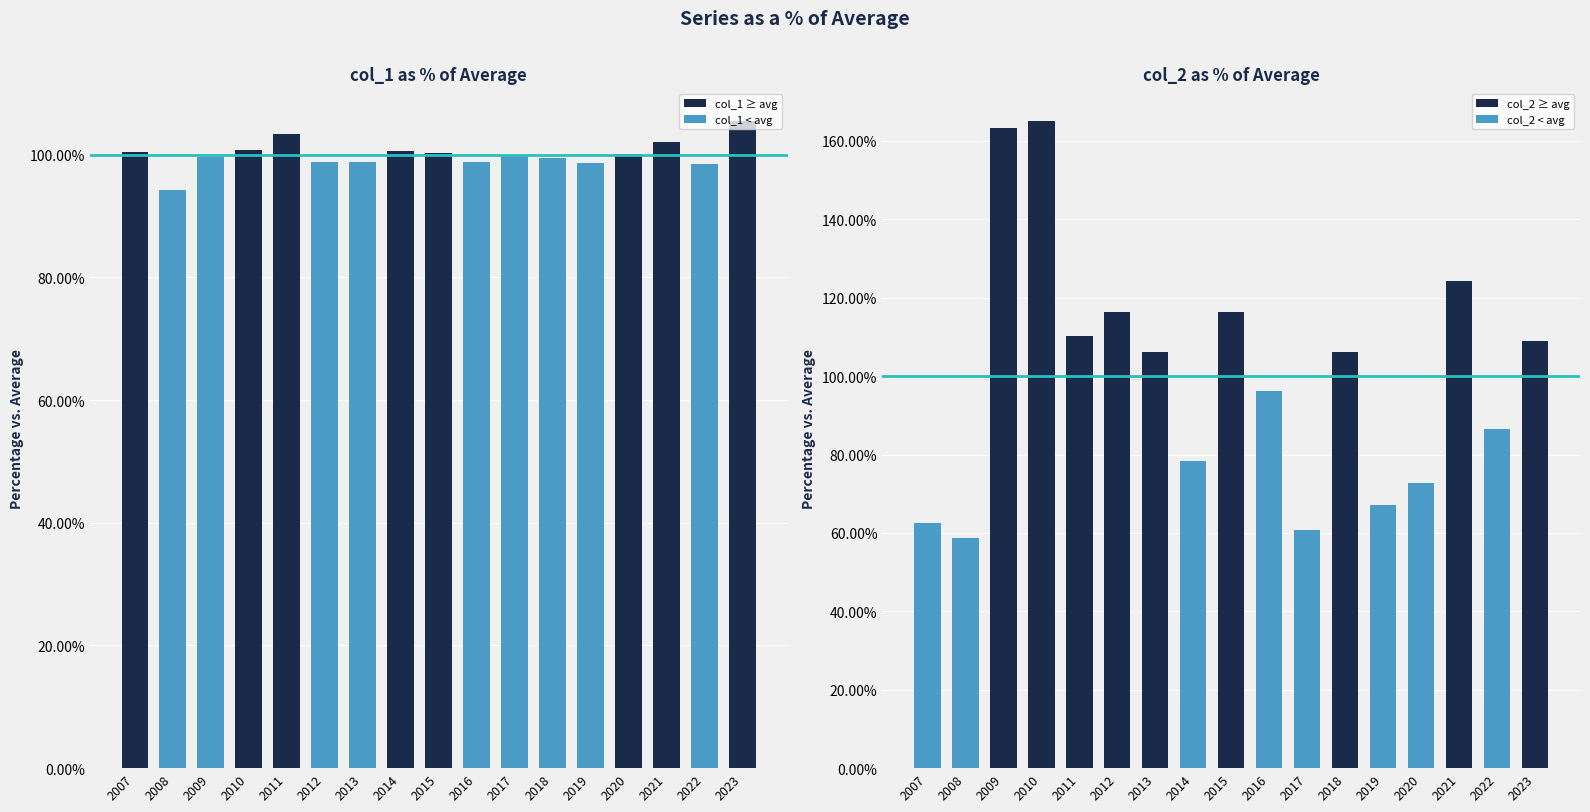

At which label does col_2 reach its minimum?

2008